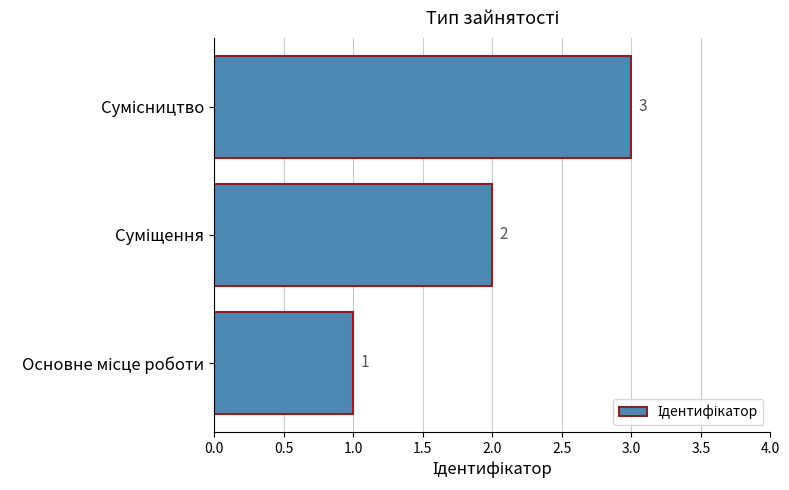

Count the values in the range 1 to 3.

3